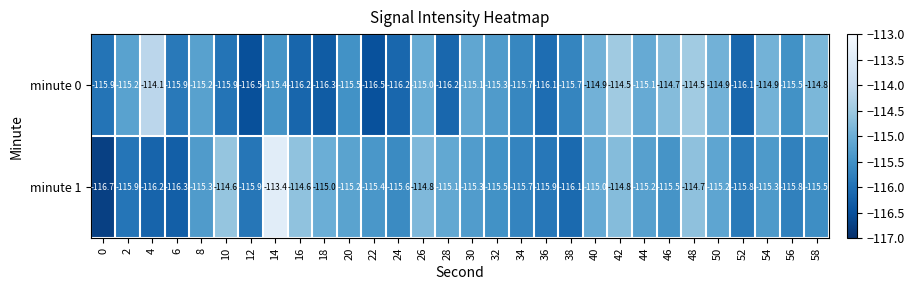

True or false: minute 1 has a value of -181.9 at 8.

False